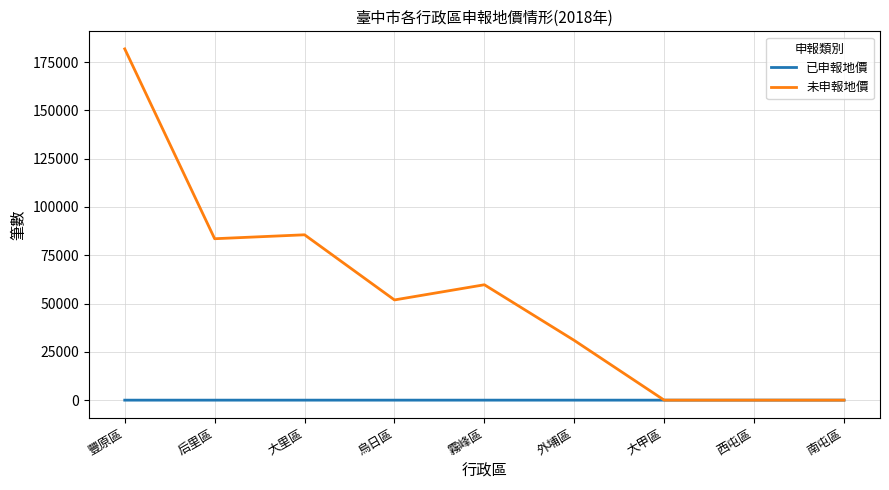

Rank the series at 外埔區 from highest to lowest value.

未申報地價, 已申報地價